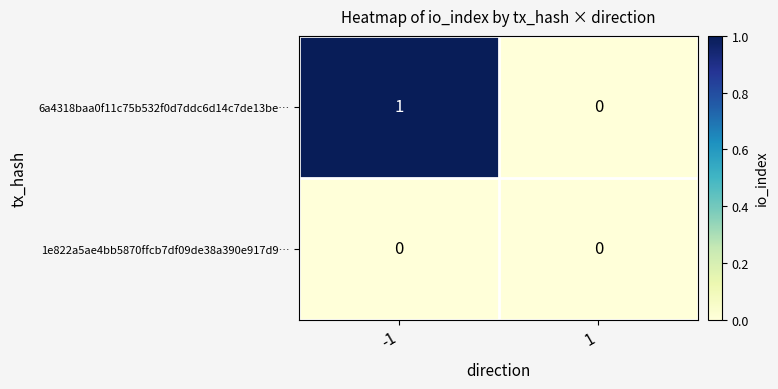

The value of 6a4318baa0f11c75b532f0d7ddc6d14c7de13be… at -1 is 1. True or false?

True